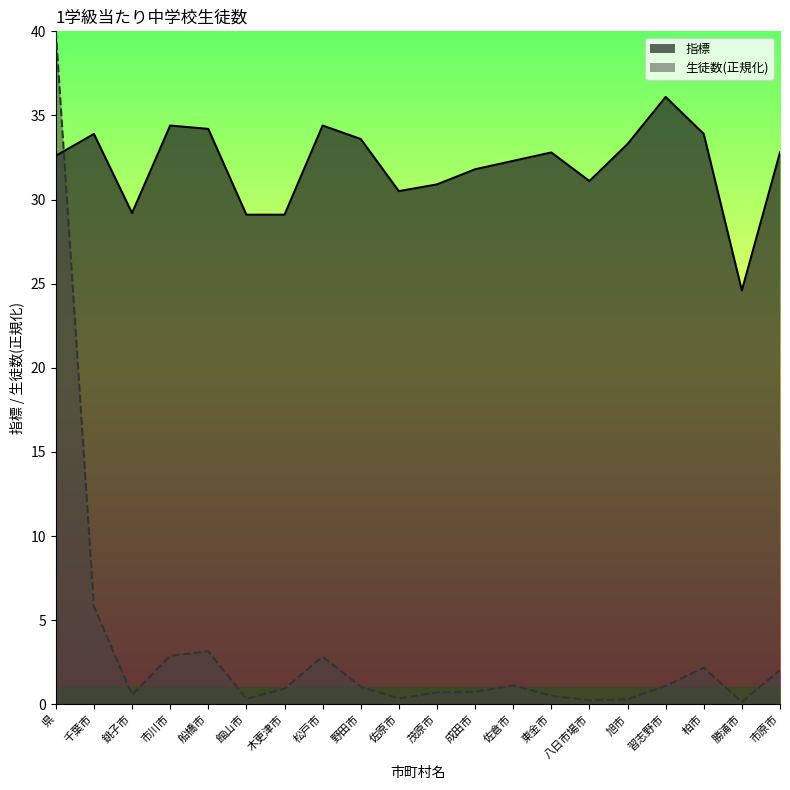

Where is 生徒数 nearest to the value 20?

千葉市